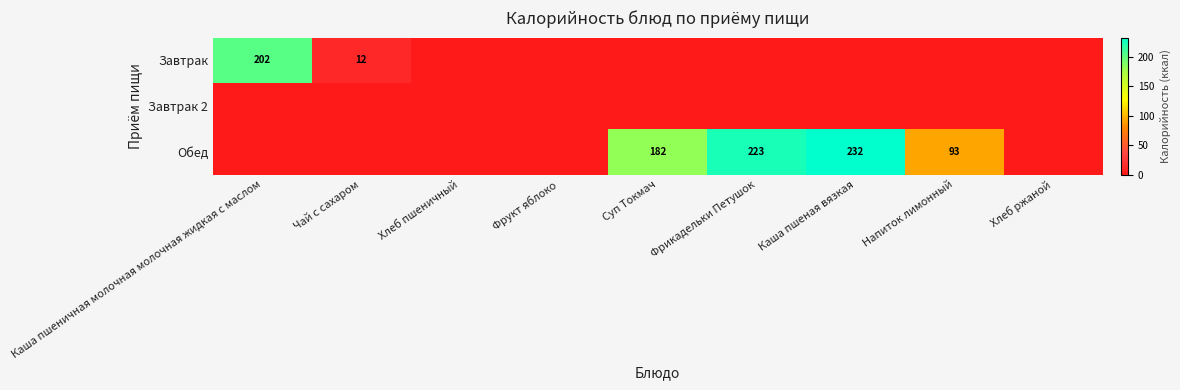

The Завтрак series shows 293 at Каша пшеничная молочная молочная жидкая с маслом. True or false?

False